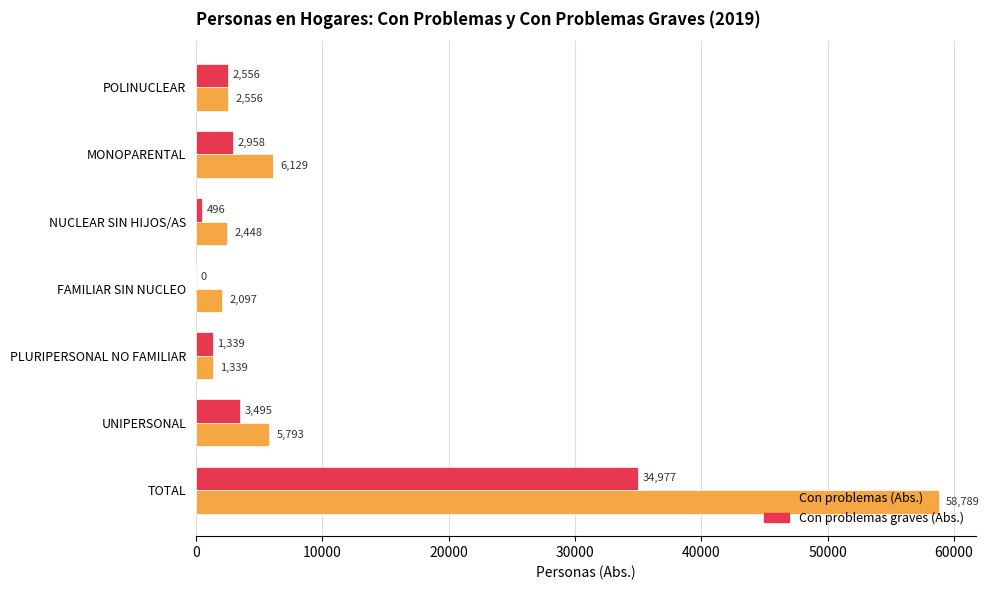

Which series has the largest range (max minus min)?

Con problemas (Abs.)